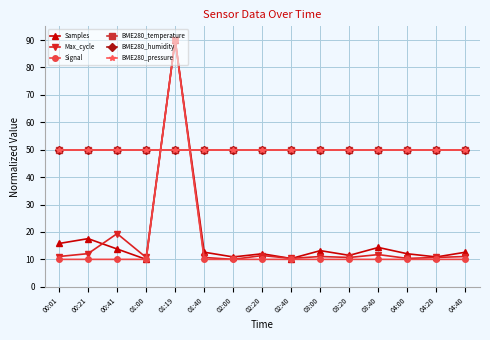

What is the average value of the BME280_humidity series?

50.0